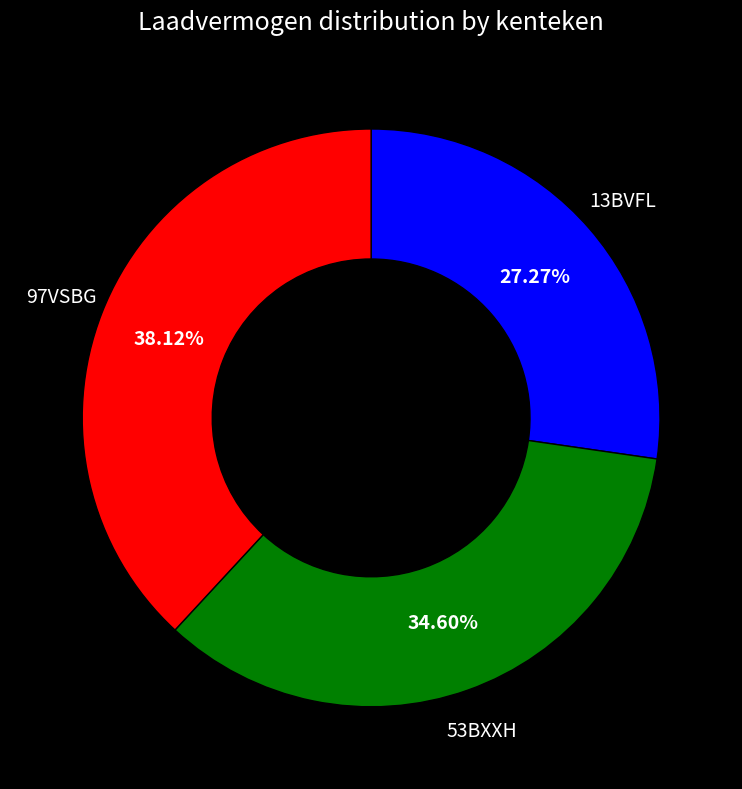

True or false: 97VSBG accounts for 48% of the total.

False